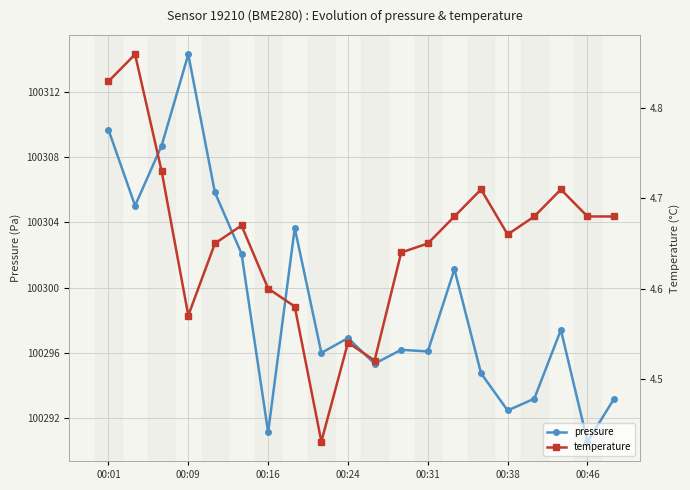

The pressure series shows 100293.2 at 19. True or false?

True